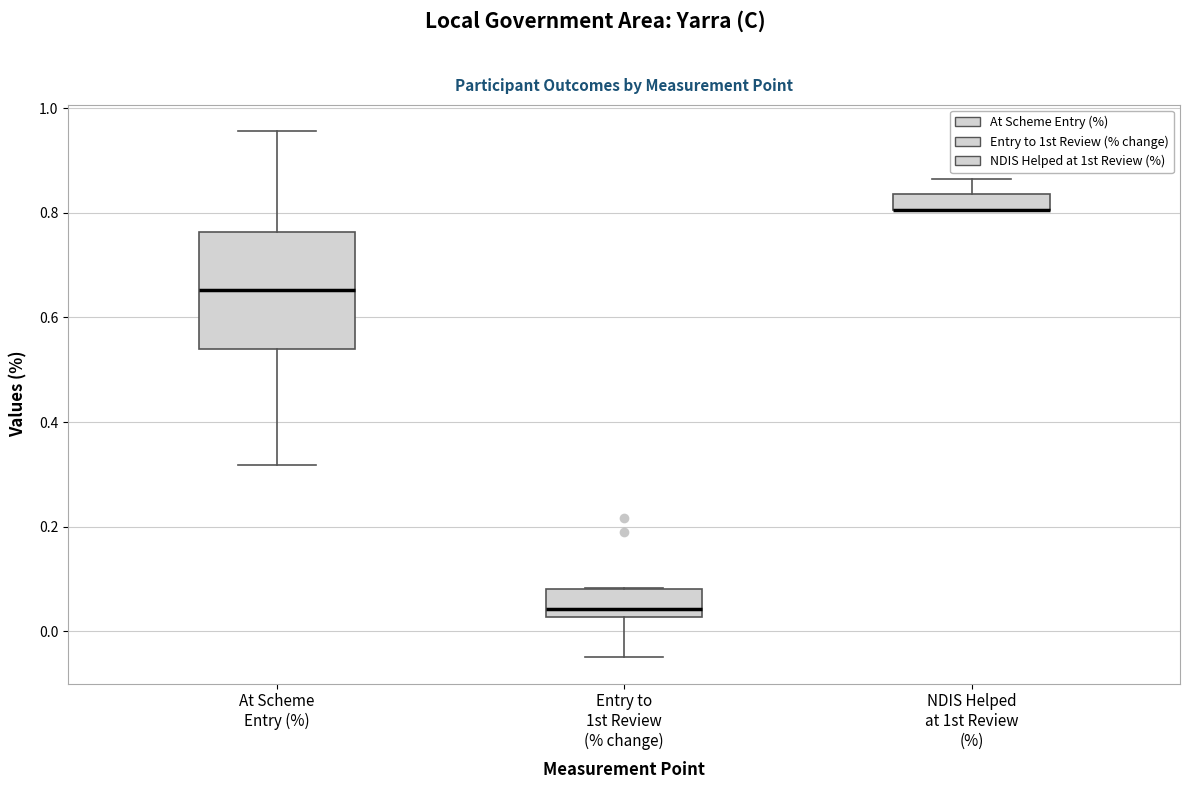

Which box is the tallest, from its lower edge to its upper edge?

At Scheme Entry (%)